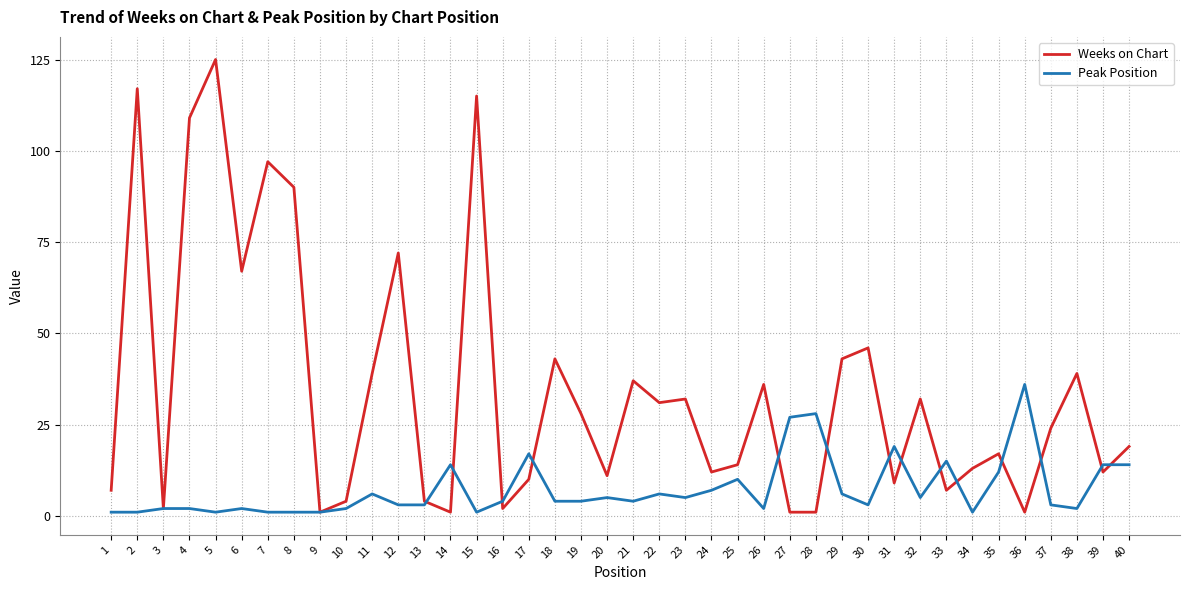

At 36, list the series in order from smallest to largest.

Weeks on Chart, Peak Position